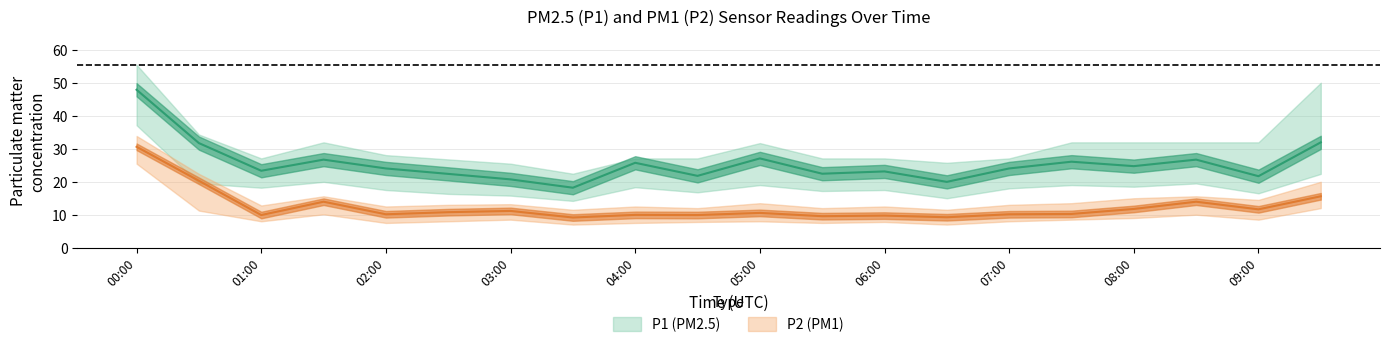

Rank the categories by P1 value from highest to lowest.

00:00, 09:30, 00:30, 05:00, 01:30, 08:30, 07:30, 04:00, 08:00, 02:00, 07:00, 01:00, 06:00, 05:30, 02:30, 04:30, 09:00, 03:00, 06:30, 03:30